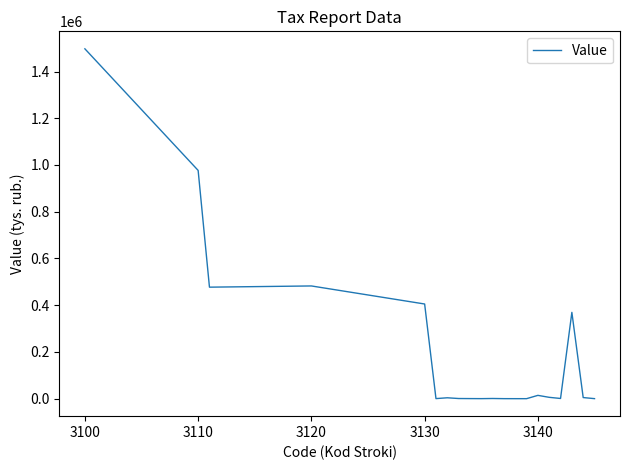

What is the difference between the maximum and minimum values?

1497085